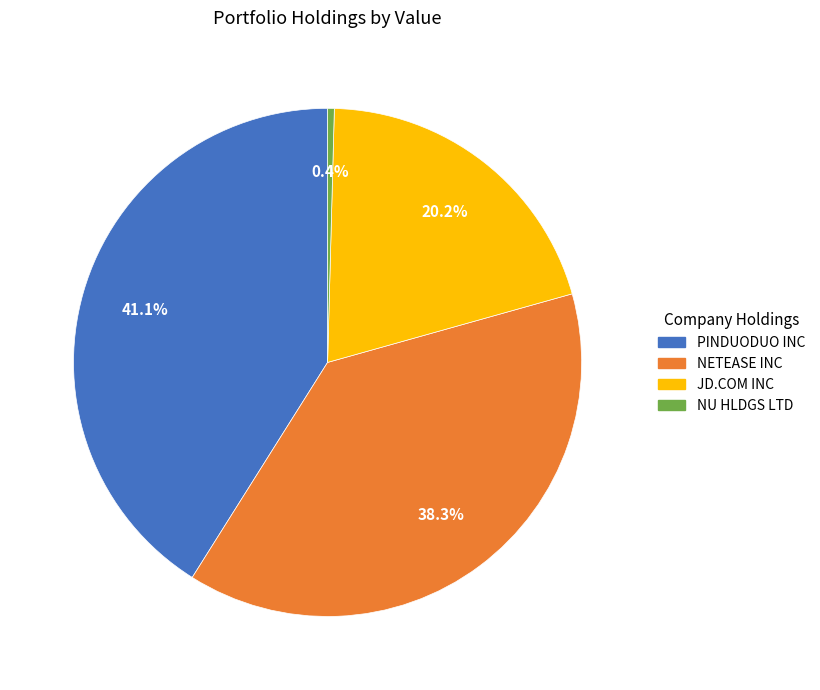

Rank the categories by value from lowest to highest.

NU HLDGS LTD, JD.COM INC, NETEASE INC, PINDUODUO INC